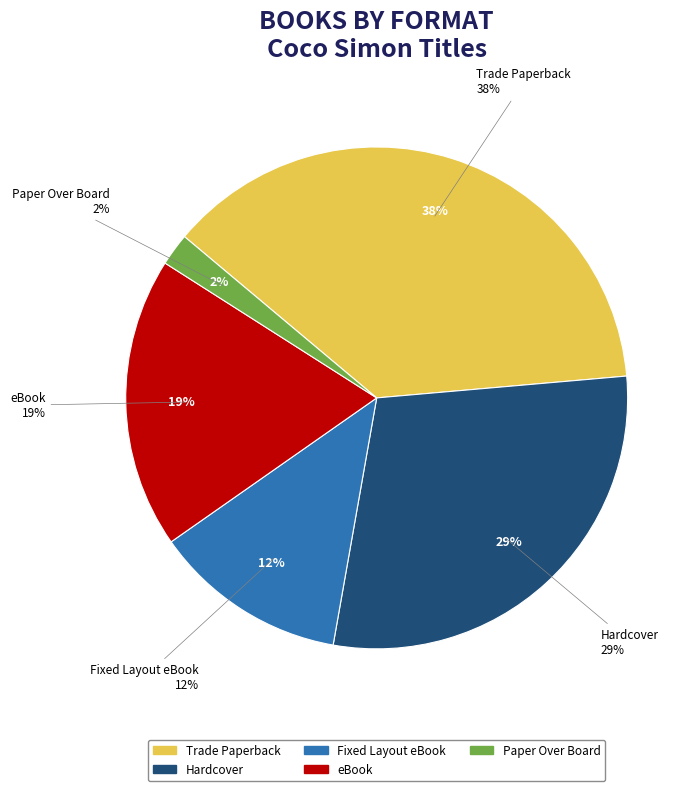

Is the sum of Trade Paperback and Fixed Layout eBook greater than half?

No